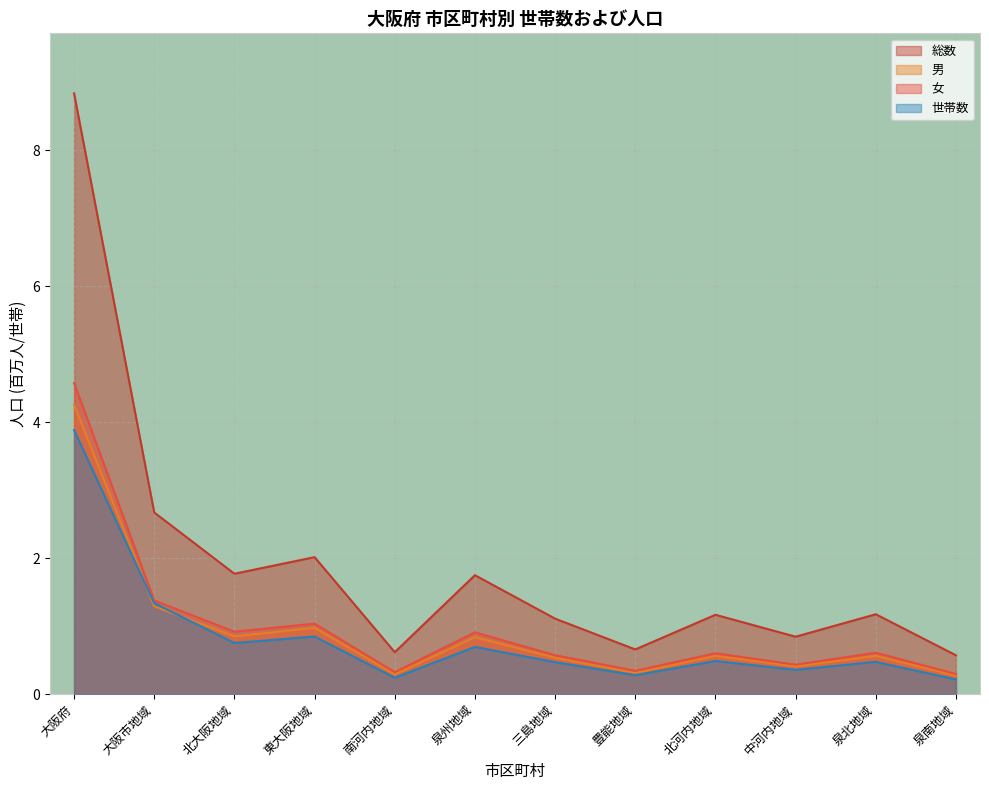

At which category is the sum across all series the highest?

大阪府